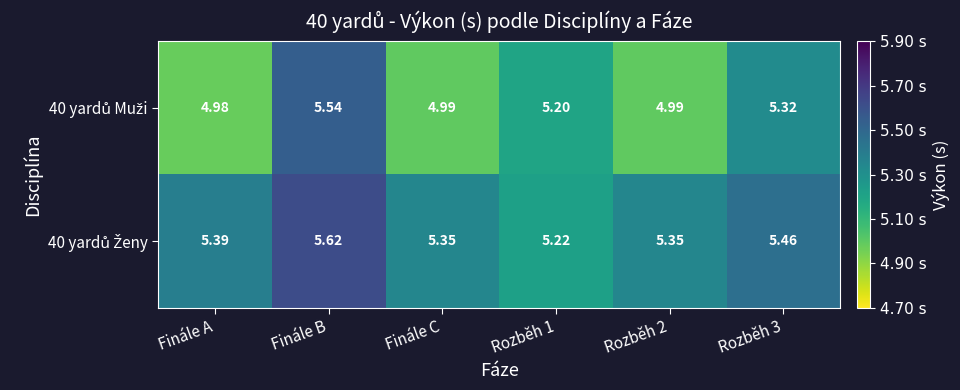

At which category is the sum across all series the highest?

Finále B